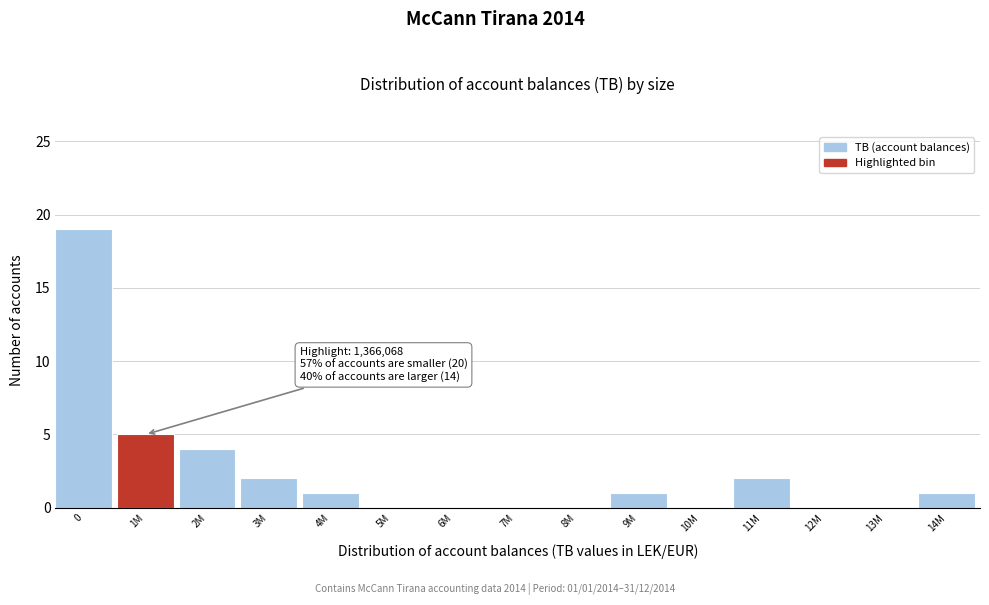

Reading left to right, transcribe all the data shown in this chart.

0=19	1M=5	2M=4	3M=2	4M=1	5M=0	6M=0	7M=0	8M=0	9M=1	10M=0	11M=2	12M=0	13M=0	14M=1